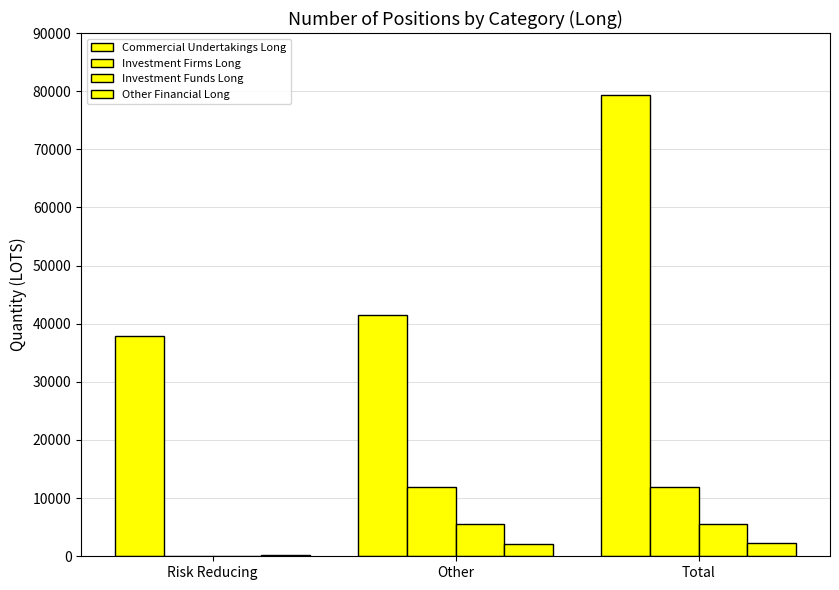

How many positive values does the Investment Firms Long series have?

2